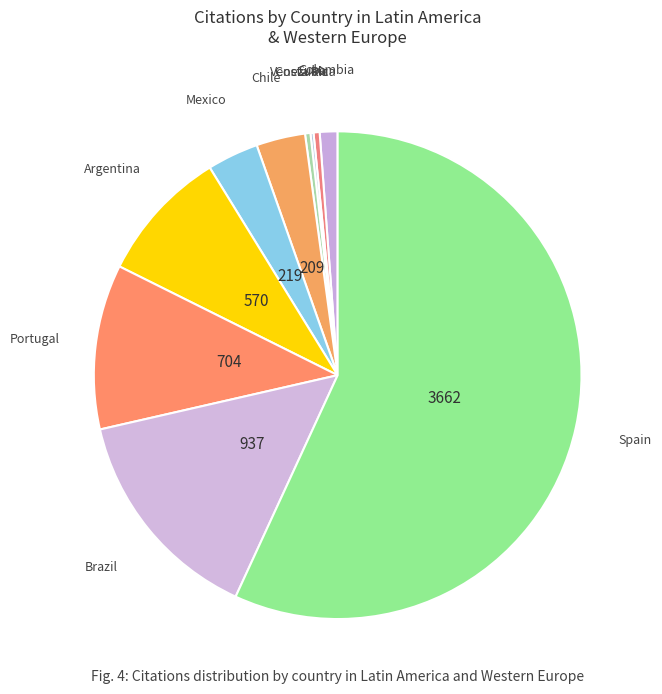

Which category has the biggest portion of the pie?

Spain